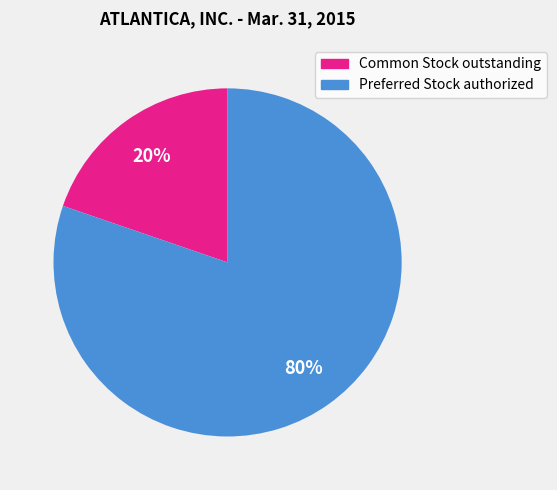

What is the smallest slice in the pie chart?

Common Stock outstanding